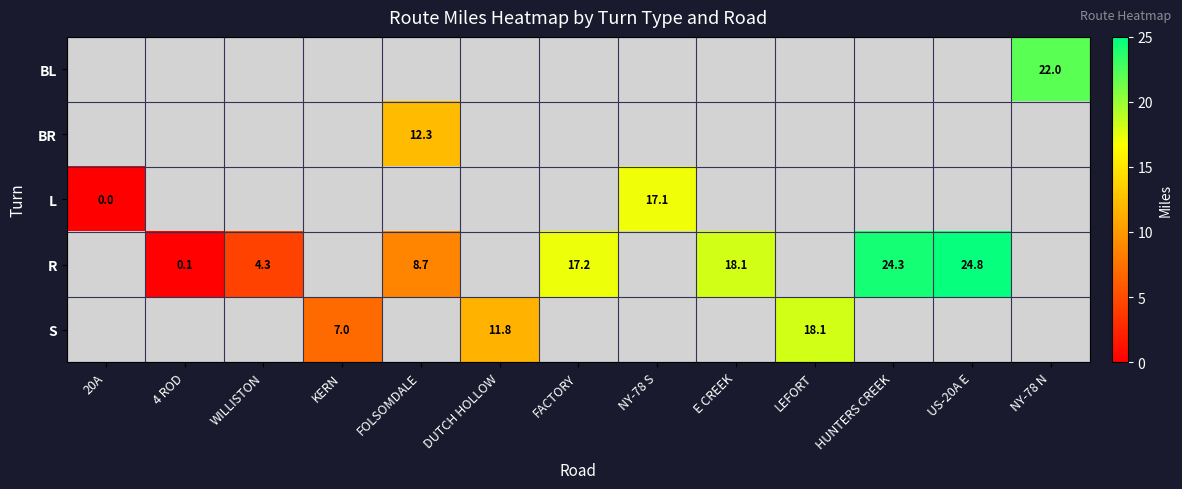

The R series shows 8.7 at FOLSOMDALE. True or false?

True